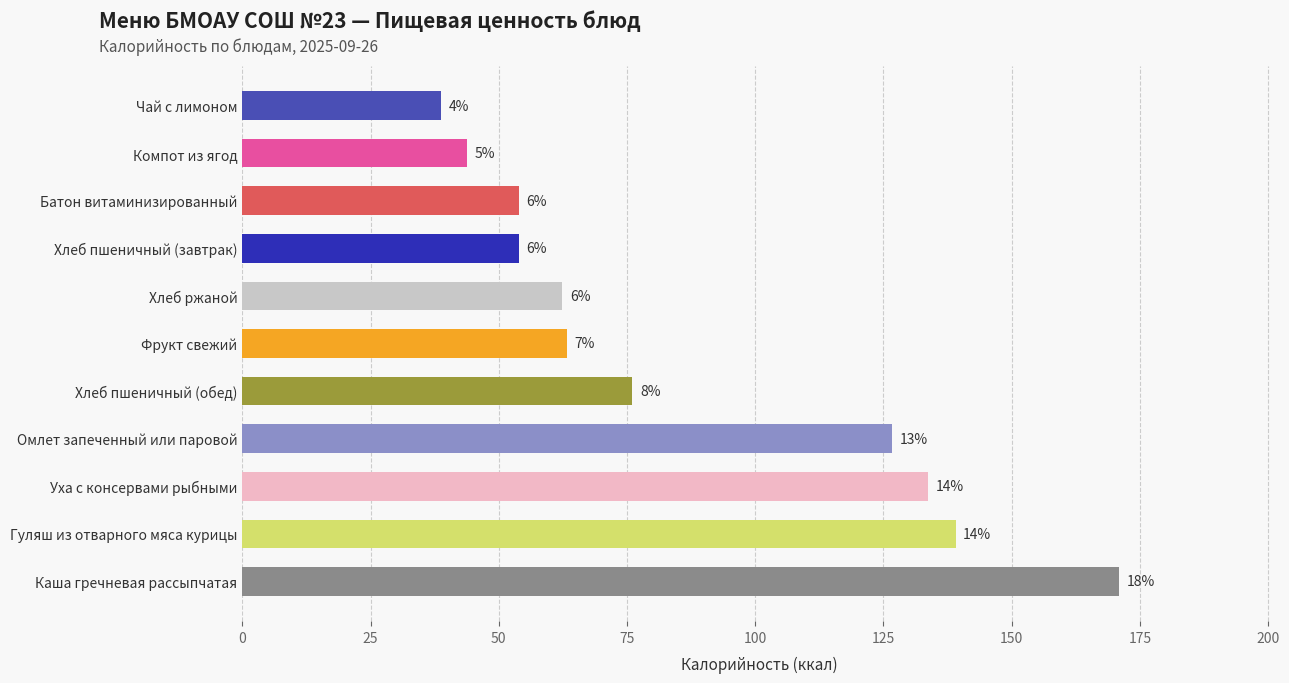

Does the chart contain any negative values?

No